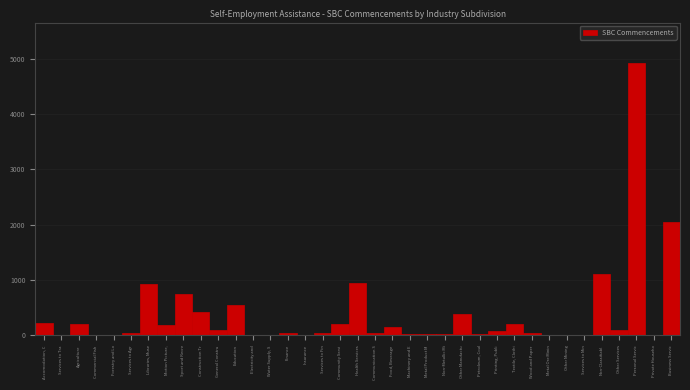

What is the greatest value displayed?

4915